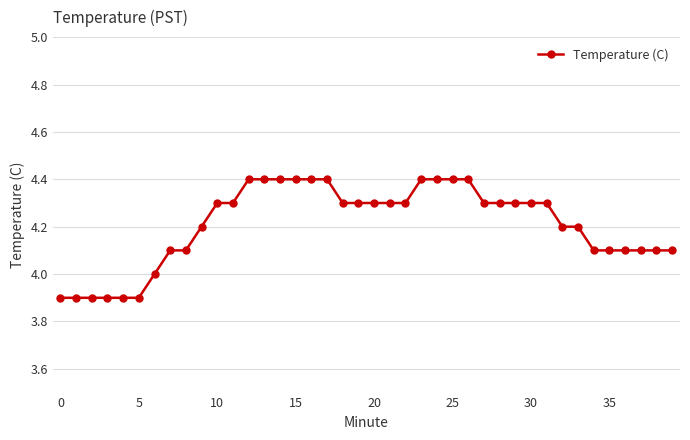

What is the average value?

4.2